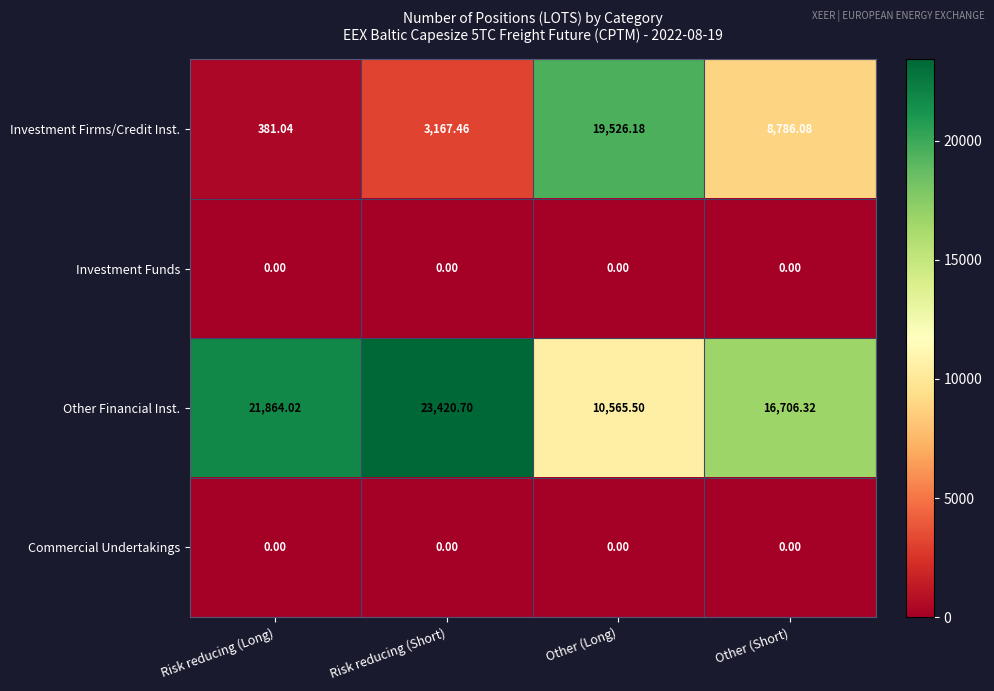

Where is Investment Firms/Credit Inst. nearest to the value 9953?

Other (Short)